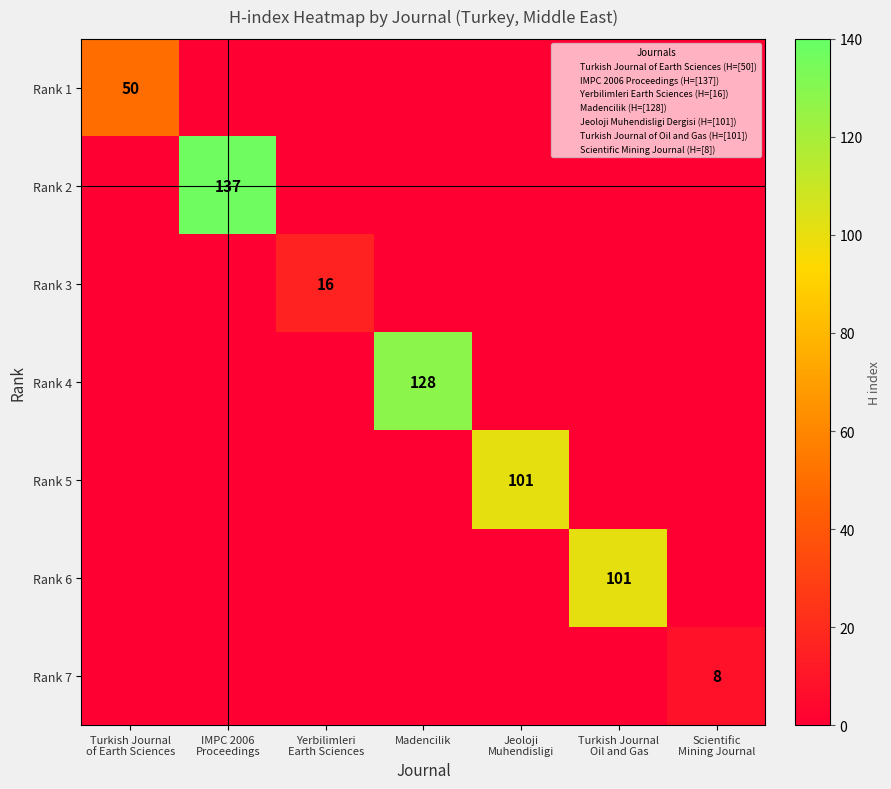

True or false: Rank 2 has a value of 43 at Turkish Journal of Earth Sciences.

False